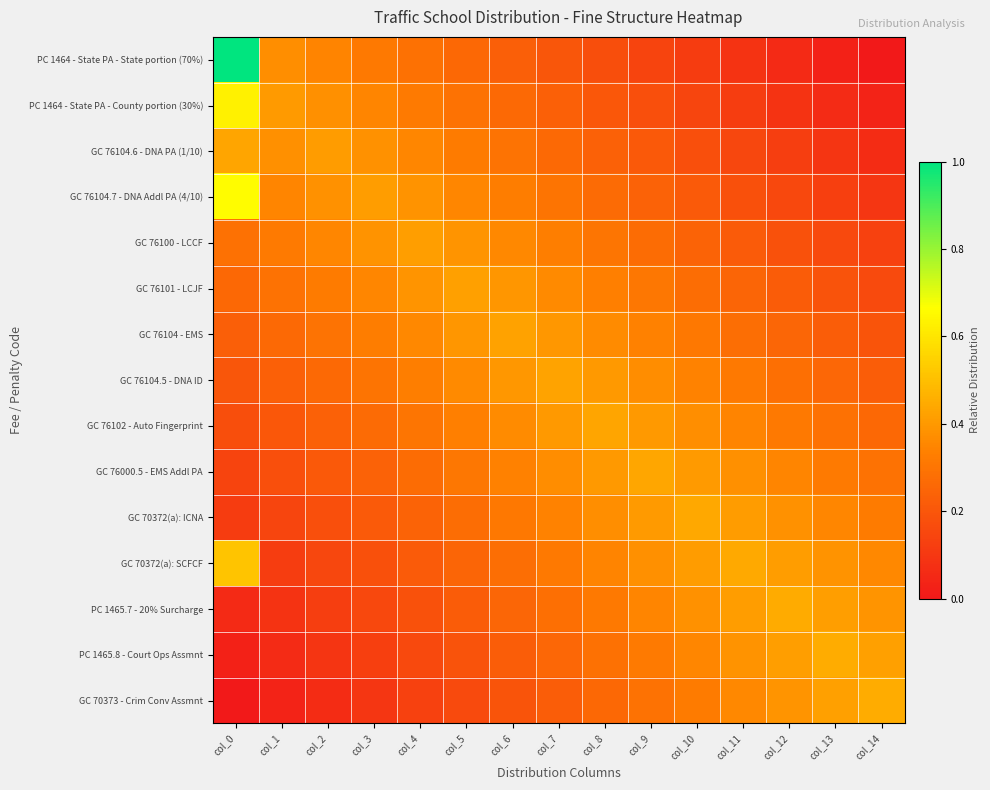

Reading right to left, list all the values displayed in this chart.

PC 1464 - State PA - State portion (70%): col_14=0.0	col_13=0.0	col_12=0.1	col_11=0.1	col_10=0.1	col_9=0.1	col_8=0.2	col_7=0.2	col_6=0.2	col_5=0.3	col_4=0.3	col_3=0.3	col_2=0.3	col_1=0.4	col_0=1.0
PC 1464 - State PA - County portion (30%): col_14=0.0	col_13=0.1	col_12=0.1	col_11=0.1	col_10=0.1	col_9=0.2	col_8=0.2	col_7=0.2	col_6=0.3	col_5=0.3	col_4=0.3	col_3=0.3	col_2=0.4	col_1=0.4	col_0=0.6
GC 76104.6 - DNA PA (1/10): col_14=0.1	col_13=0.1	col_12=0.1	col_11=0.2	col_10=0.2	col_9=0.2	col_8=0.2	col_7=0.3	col_6=0.3	col_5=0.3	col_4=0.4	col_3=0.4	col_2=0.4	col_1=0.4	col_0=0.4
GC 76104.7 - DNA Addl PA (4/10): col_14=0.1	col_13=0.1	col_12=0.2	col_11=0.2	col_10=0.2	col_9=0.2	col_8=0.3	col_7=0.3	col_6=0.3	col_5=0.4	col_4=0.4	col_3=0.4	col_2=0.4	col_1=0.3	col_0=0.7
GC 76100 - LCCF: col_14=0.1	col_13=0.2	col_12=0.2	col_11=0.2	col_10=0.2	col_9=0.3	col_8=0.3	col_7=0.3	col_6=0.4	col_5=0.4	col_4=0.4	col_3=0.4	col_2=0.4	col_1=0.3	col_0=0.3
GC 76101 - LCJF: col_14=0.2	col_13=0.2	col_12=0.2	col_11=0.2	col_10=0.3	col_9=0.3	col_8=0.3	col_7=0.4	col_6=0.4	col_5=0.4	col_4=0.4	col_3=0.4	col_2=0.3	col_1=0.3	col_0=0.3
GC 76104 - EMS: col_14=0.2	col_13=0.2	col_12=0.3	col_11=0.3	col_10=0.3	col_9=0.3	col_8=0.4	col_7=0.4	col_6=0.4	col_5=0.4	col_4=0.4	col_3=0.3	col_2=0.3	col_1=0.3	col_0=0.2
GC 76104.5 - DNA ID: col_14=0.2	col_13=0.3	col_12=0.3	col_11=0.3	col_10=0.3	col_9=0.4	col_8=0.4	col_7=0.4	col_6=0.4	col_5=0.4	col_4=0.3	col_3=0.3	col_2=0.3	col_1=0.2	col_0=0.2
GC 76102 - Auto Fingerprint: col_14=0.3	col_13=0.3	col_12=0.3	col_11=0.3	col_10=0.4	col_9=0.4	col_8=0.4	col_7=0.4	col_6=0.4	col_5=0.3	col_4=0.3	col_3=0.3	col_2=0.2	col_1=0.2	col_0=0.2
GC 76000.5 - EMS Addl PA: col_14=0.3	col_13=0.3	col_12=0.3	col_11=0.4	col_10=0.4	col_9=0.4	col_8=0.4	col_7=0.4	col_6=0.3	col_5=0.3	col_4=0.3	col_3=0.2	col_2=0.2	col_1=0.2	col_0=0.1
GC 70372(a): ICNA: col_14=0.3	col_13=0.4	col_12=0.4	col_11=0.4	col_10=0.4	col_9=0.4	col_8=0.4	col_7=0.3	col_6=0.3	col_5=0.3	col_4=0.2	col_3=0.2	col_2=0.2	col_1=0.1	col_0=0.1
GC 70372(a): SCFCF: col_14=0.4	col_13=0.4	col_12=0.4	col_11=0.4	col_10=0.4	col_9=0.4	col_8=0.3	col_7=0.3	col_6=0.3	col_5=0.2	col_4=0.2	col_3=0.2	col_2=0.2	col_1=0.1	col_0=0.5
PC 1465.7 - 20% Surcharge: col_14=0.4	col_13=0.4	col_12=0.4	col_11=0.4	col_10=0.4	col_9=0.3	col_8=0.3	col_7=0.3	col_6=0.3	col_5=0.2	col_4=0.2	col_3=0.2	col_2=0.1	col_1=0.1	col_0=0.1
PC 1465.8 - Court Ops Assmnt: col_14=0.4	col_13=0.4	col_12=0.4	col_11=0.4	col_10=0.4	col_9=0.3	col_8=0.3	col_7=0.3	col_6=0.2	col_5=0.2	col_4=0.2	col_3=0.1	col_2=0.1	col_1=0.1	col_0=0.0
GC 70373 - Crim Conv Assmnt: col_14=0.5	col_13=0.4	col_12=0.4	col_11=0.4	col_10=0.3	col_9=0.3	col_8=0.3	col_7=0.2	col_6=0.2	col_5=0.2	col_4=0.1	col_3=0.1	col_2=0.1	col_1=0.0	col_0=0.0